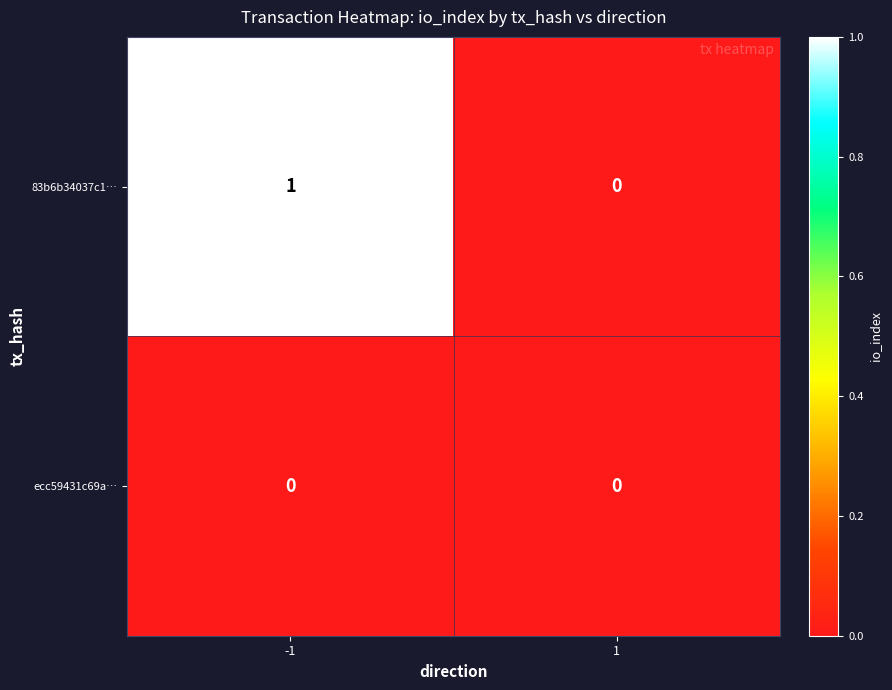

Which series has the widest spread of values?

83b6b34037c1…